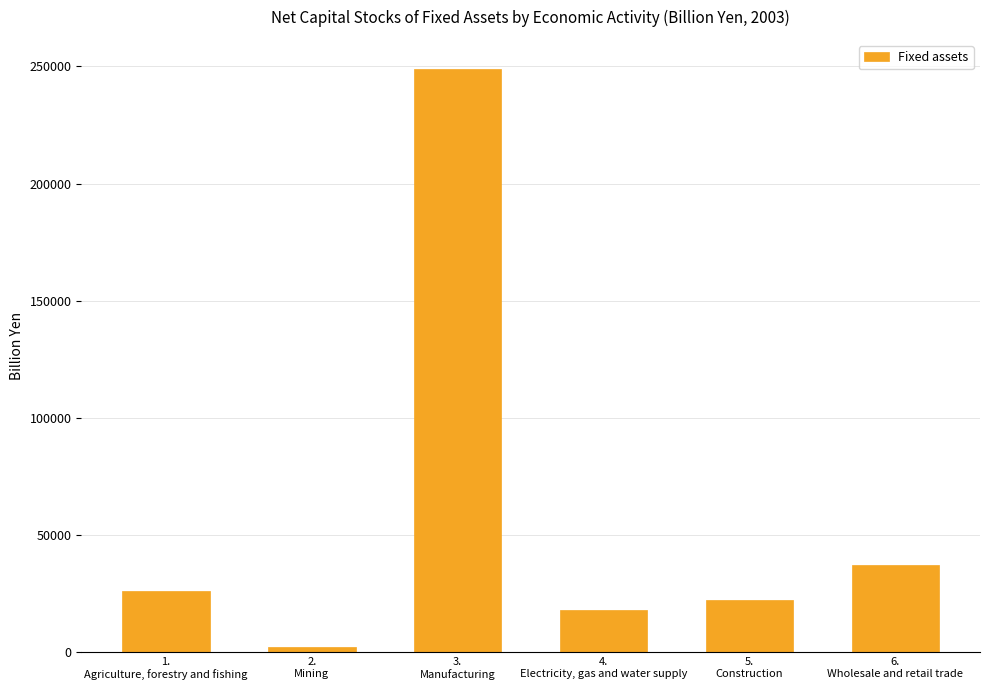

What is the difference between the values at 3.
Manufacturing and 5.
Construction?

226286.6